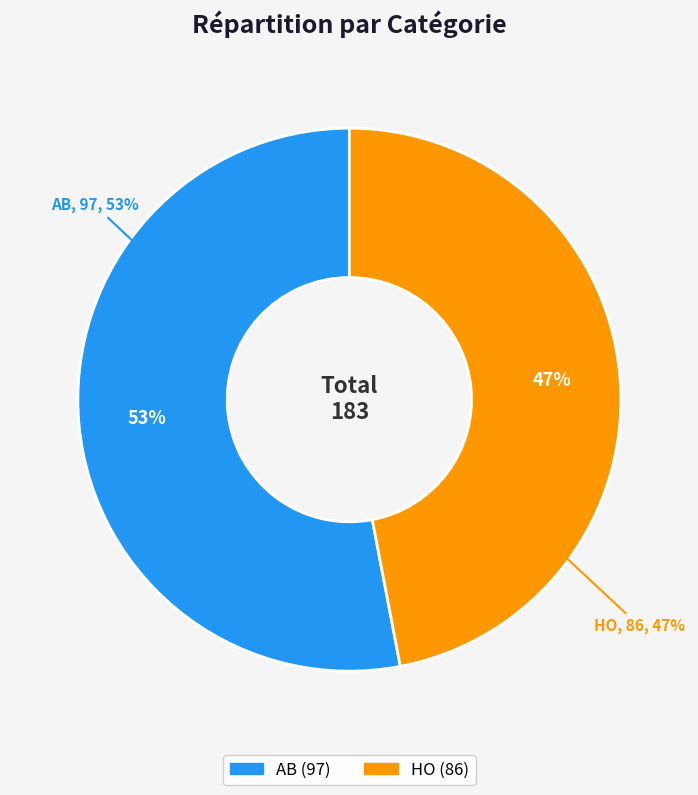

Count the number of slices in the pie.

2